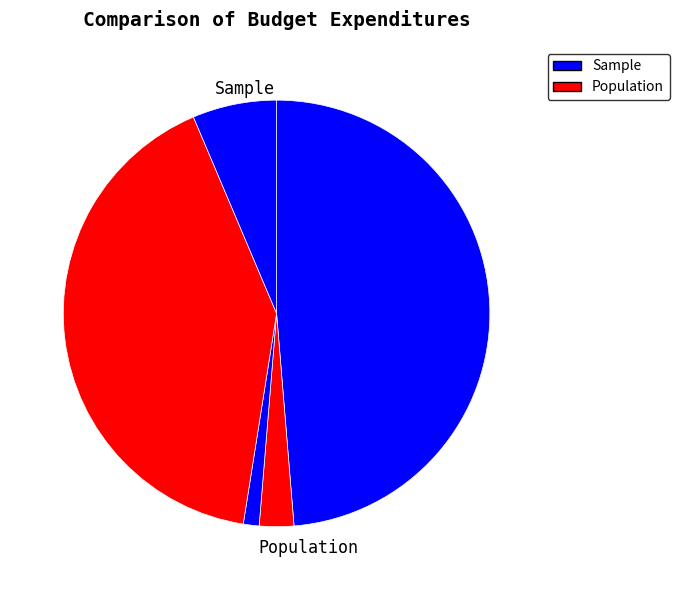

To the nearest percent, what is the average slice percentage?

20%